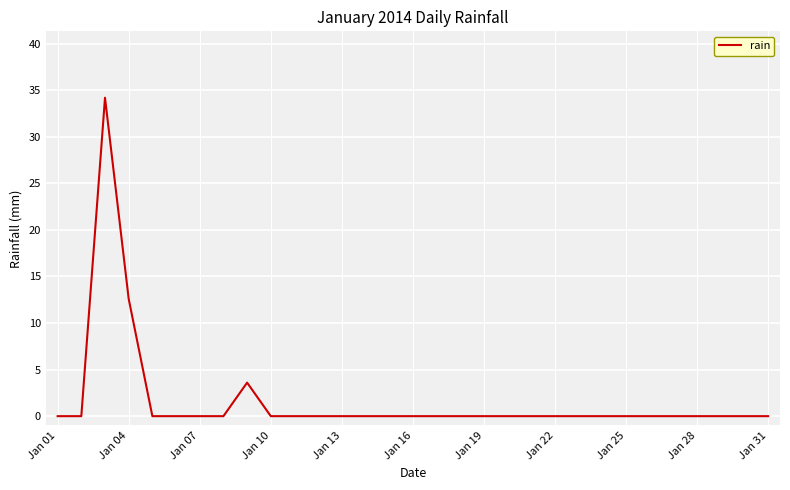

What is the greatest value displayed?

34.2